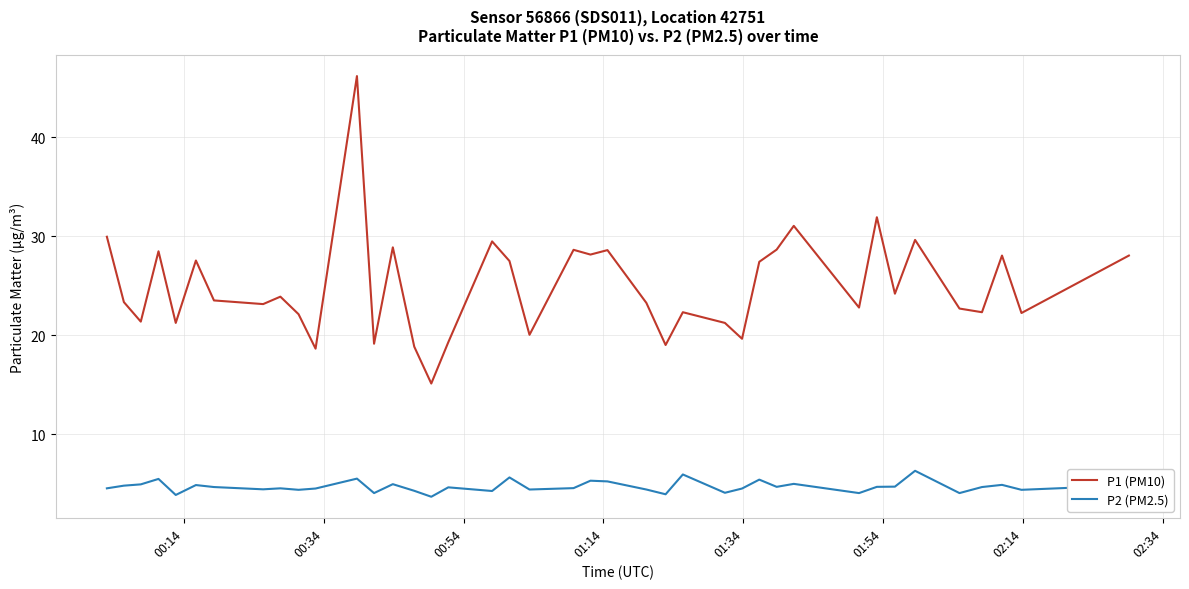

Which series has the widest spread of values?

P1 (PM10)